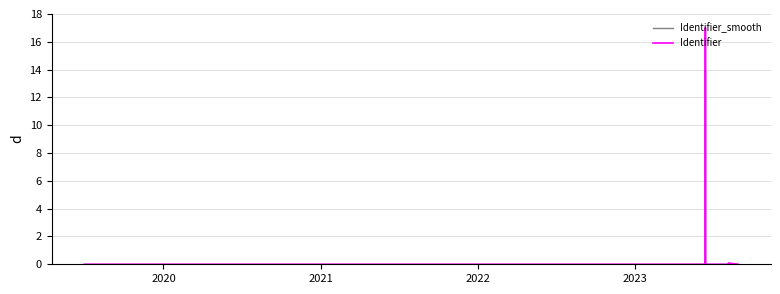

The Identifier series shows 0.0 at 13. True or false?

False